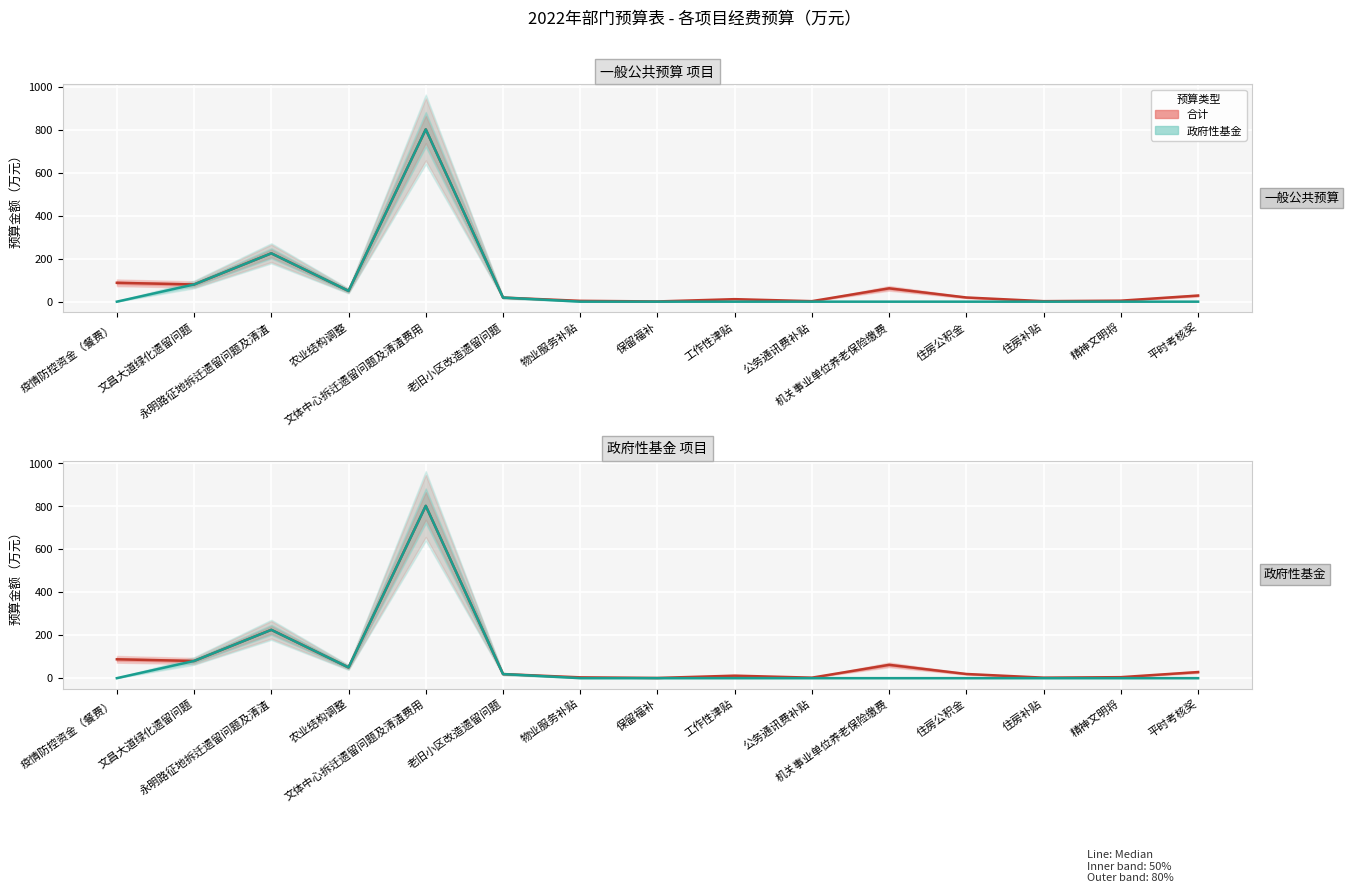

Rank the categories by 合计 value from highest to lowest.

文体中心拆迁遗留问题及清渣费用, 永明路征地拆迁遗留问题及清渣, 疫情防控资金（餐费）, 文昌大道绿化遗留问题, 机关事业单位养老保险缴费, 农业结构调整, 平时考核奖, 住房公积金, 老旧小区改造遗留问题, 工作性津贴, 精神文明将, 物业服务补贴, 公务通讯费补贴, 住房补贴, 保留福补